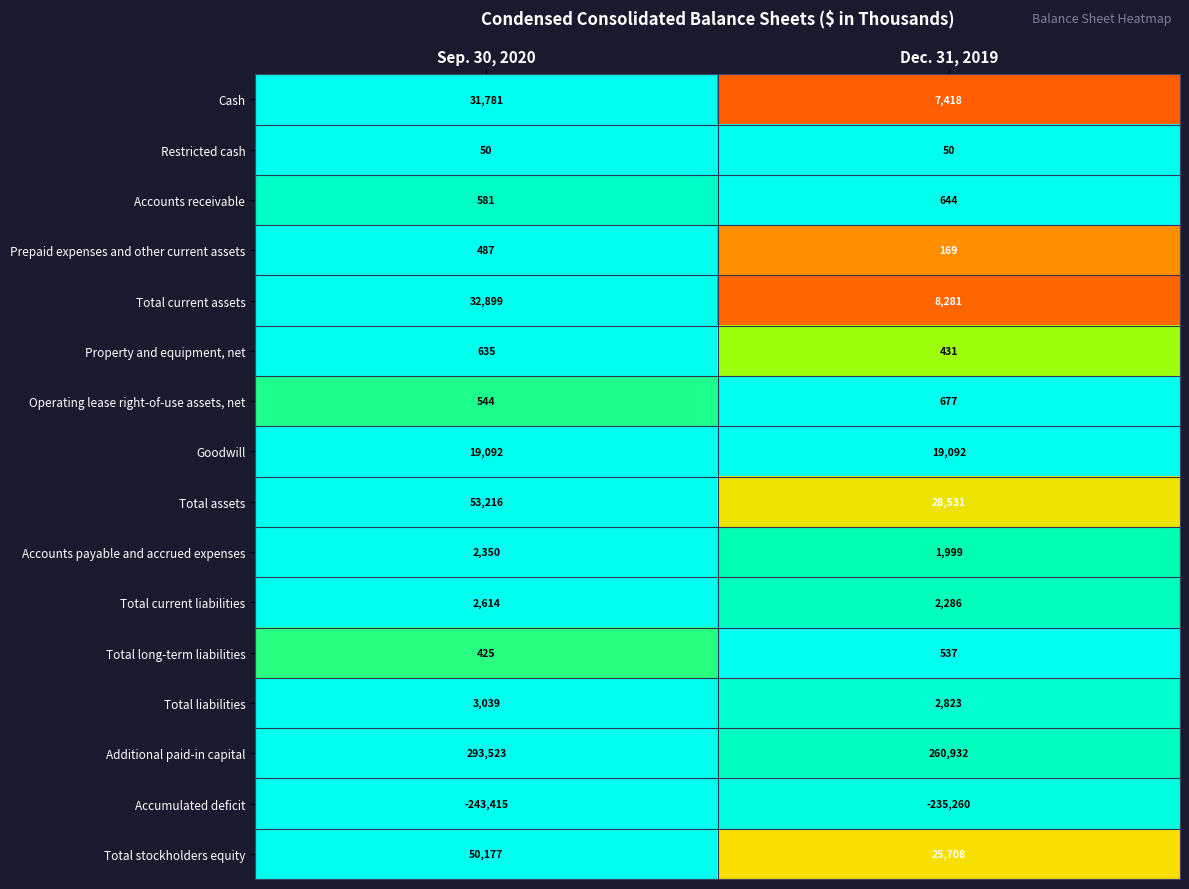

At which label does Accounts receivable reach its minimum?

Sep. 30, 2020